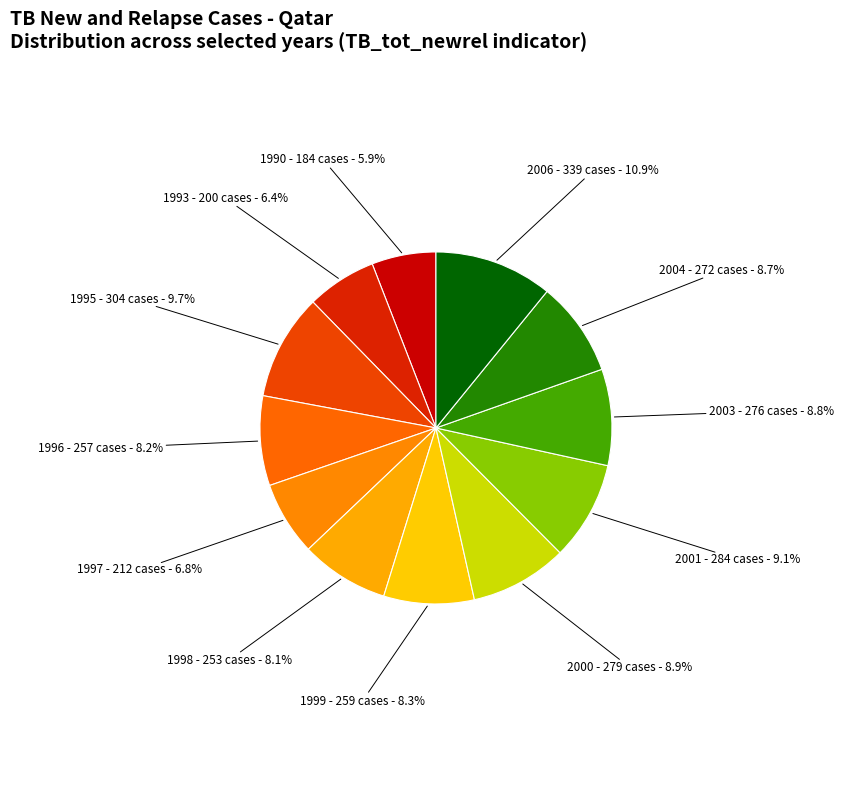

How many slices are in this pie chart?

12